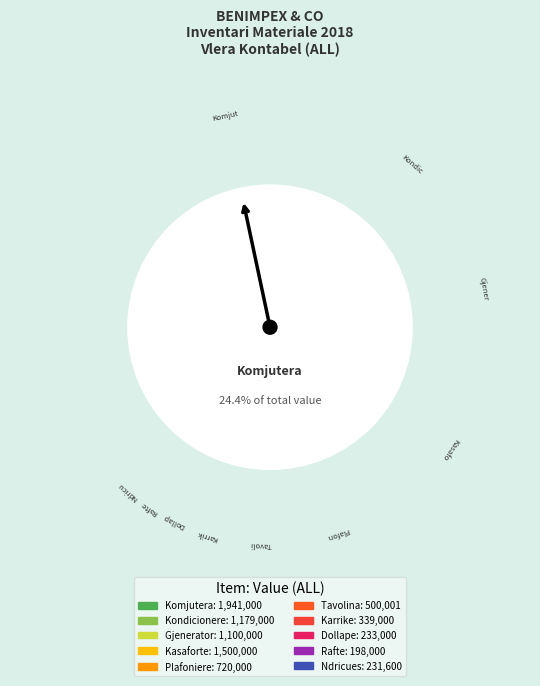

Between Kondicionere and Ndricues, which is larger?

Kondicionere